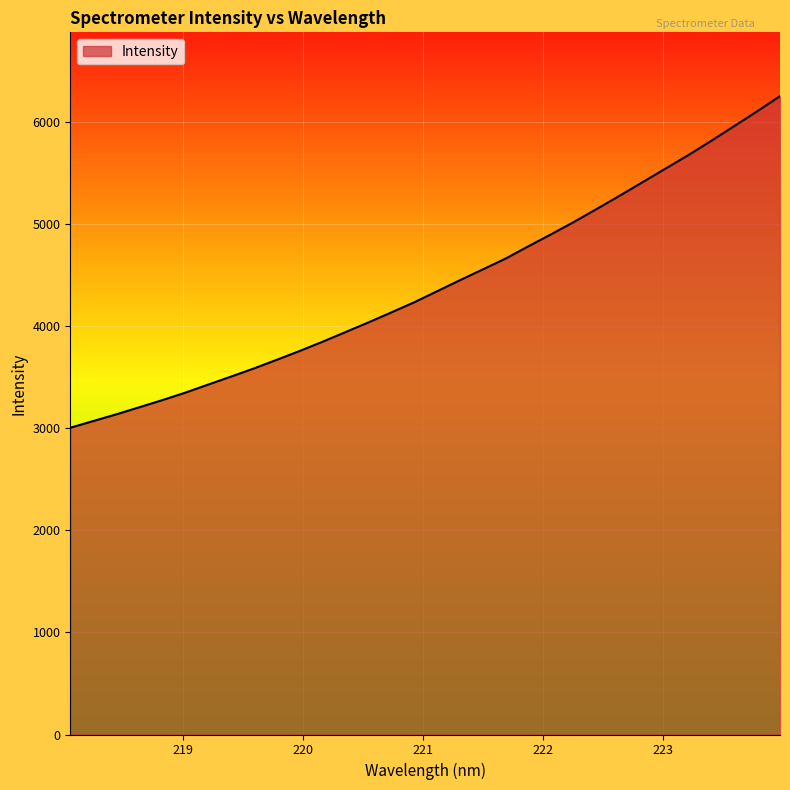

How many lines are shown in the chart?

1